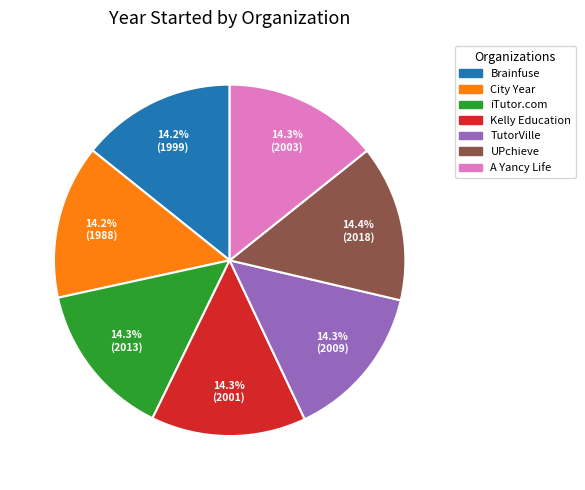

To the nearest percent, what is the average slice percentage?

14%